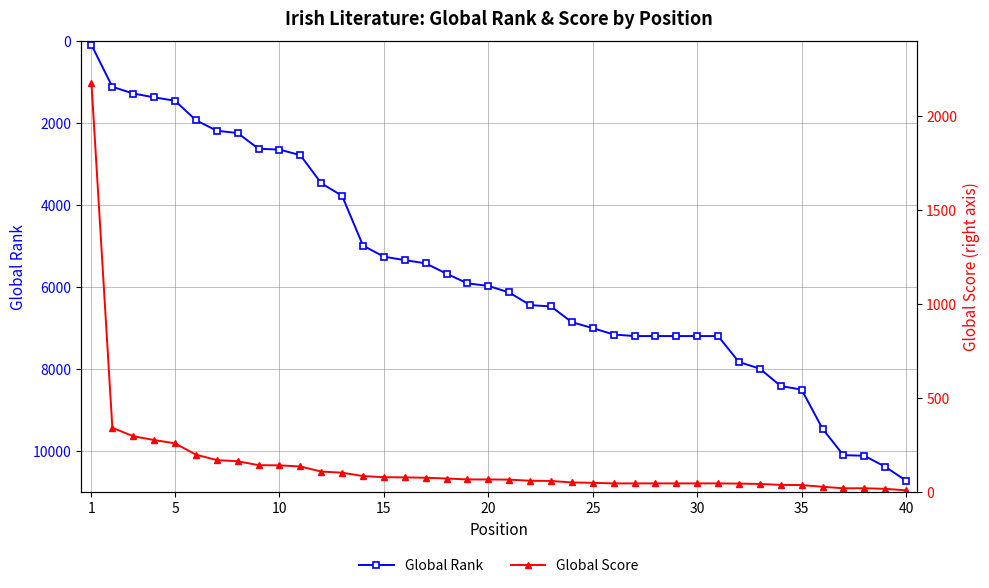

How many values in the Global Rank series exceed 6136?

19